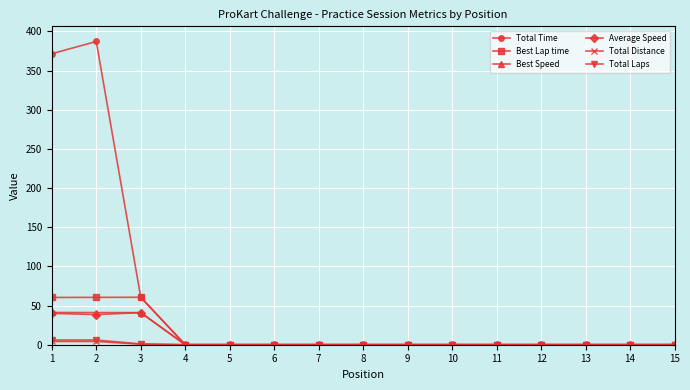

Which series has the largest range (max minus min)?

Total Time